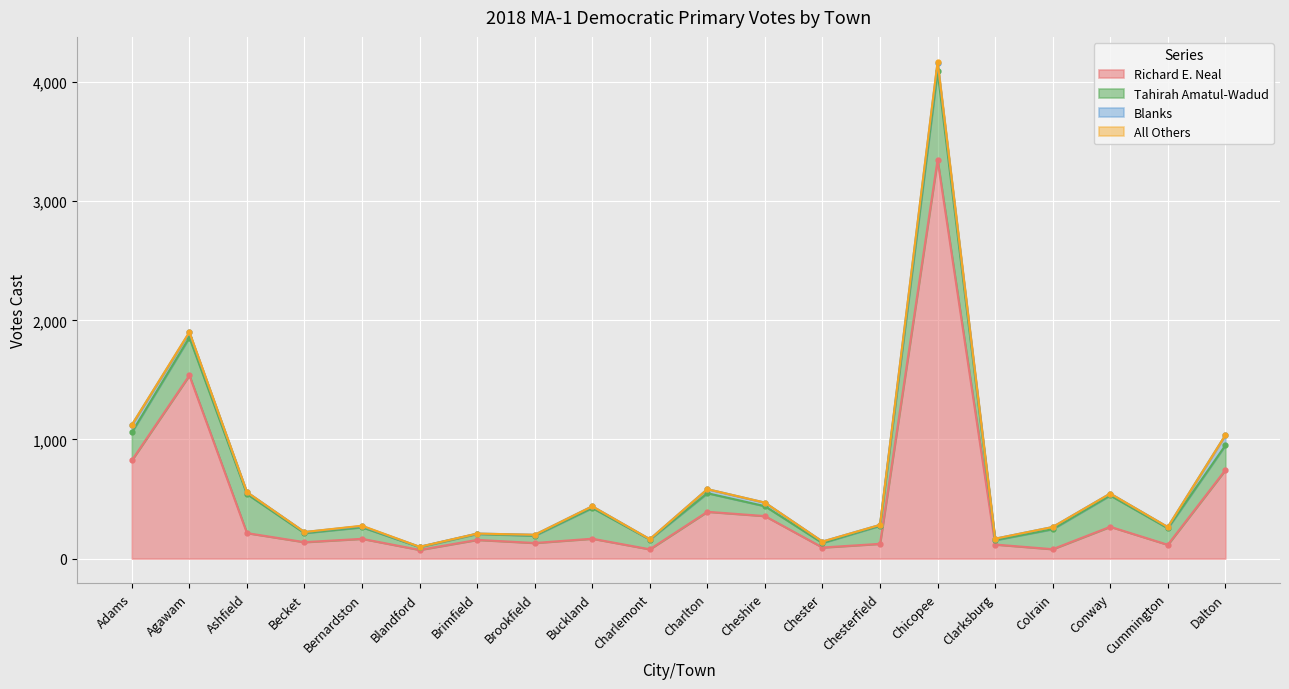

True or false: All Others has more than 1 points higher than both neighbors.

True